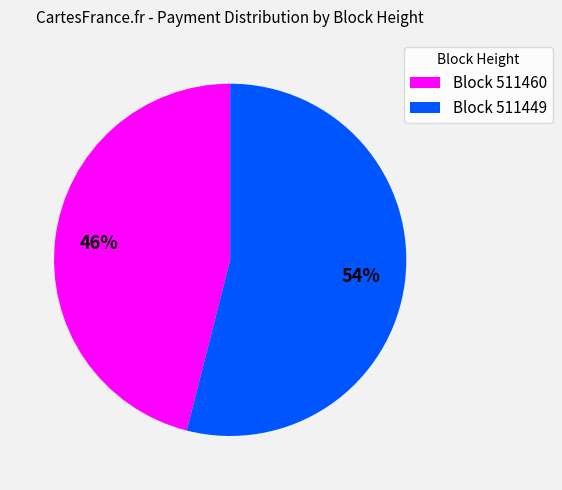

To the nearest percent, what is the difference between the largest and smallest slice percentages?

8%